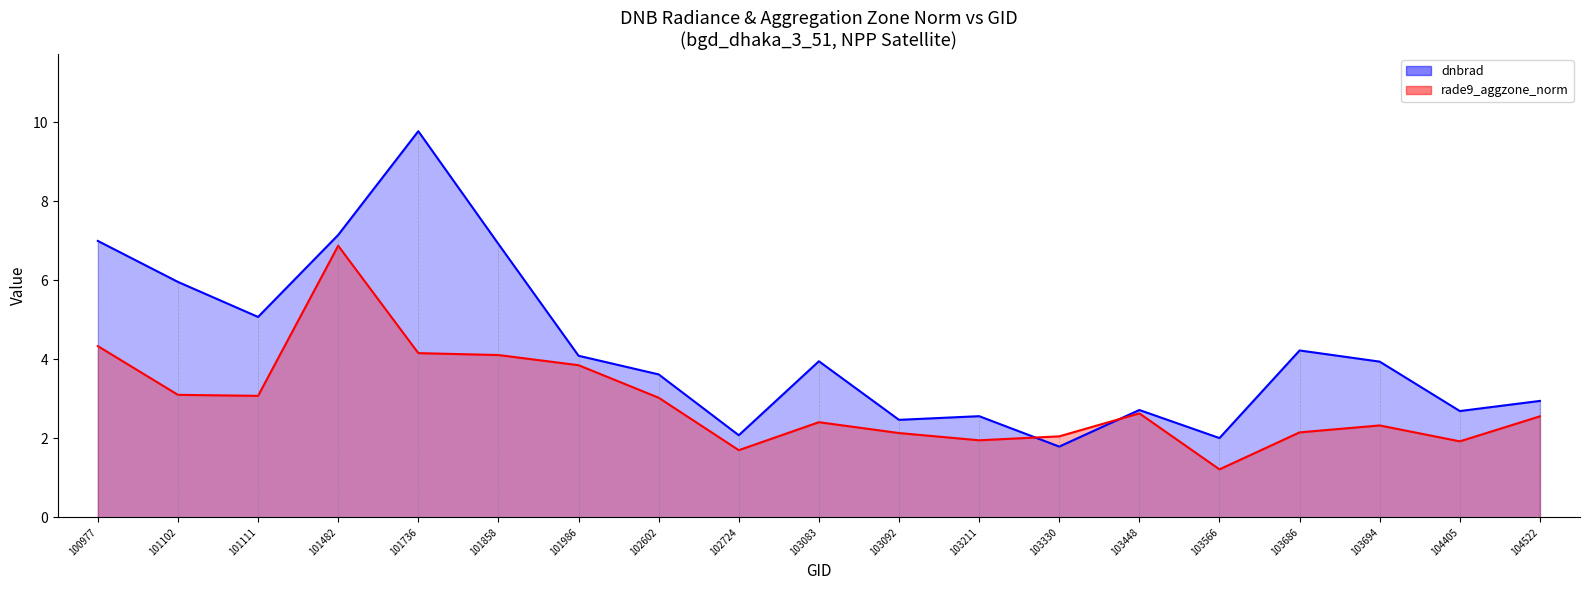

Is the value of dnbrad at 101858 greater than the value of rade9_aggzone_norm at 103330?

Yes